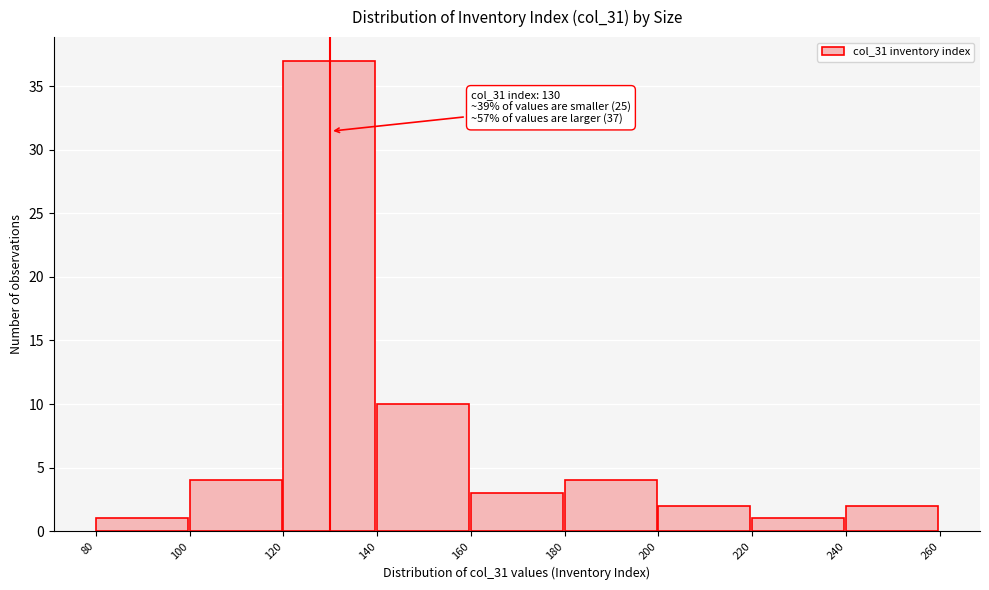

Which range on the x-axis has the tallest bar?

120 to 140